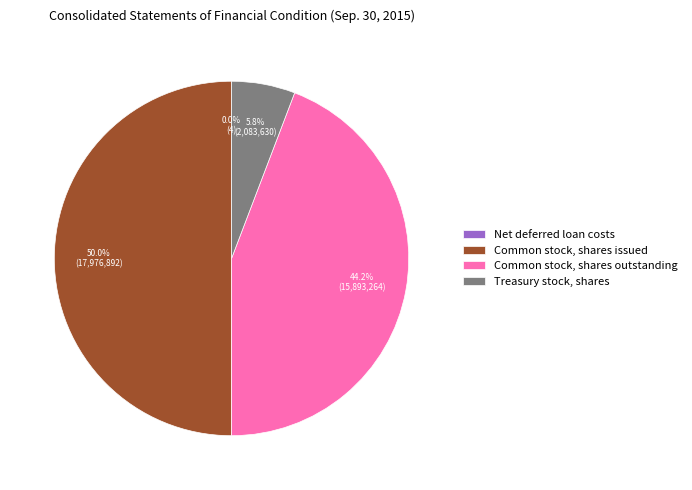

Is Common stock, shares outstanding the majority of the pie?

No